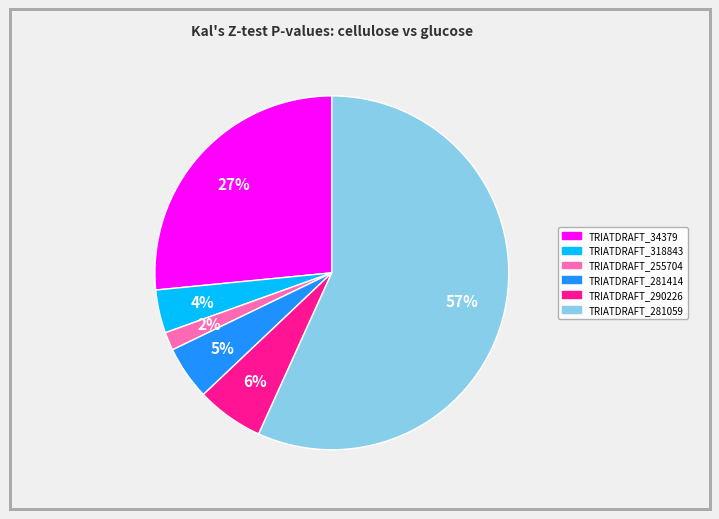

Which slice is the smallest?

TRIATDRAFT_255704